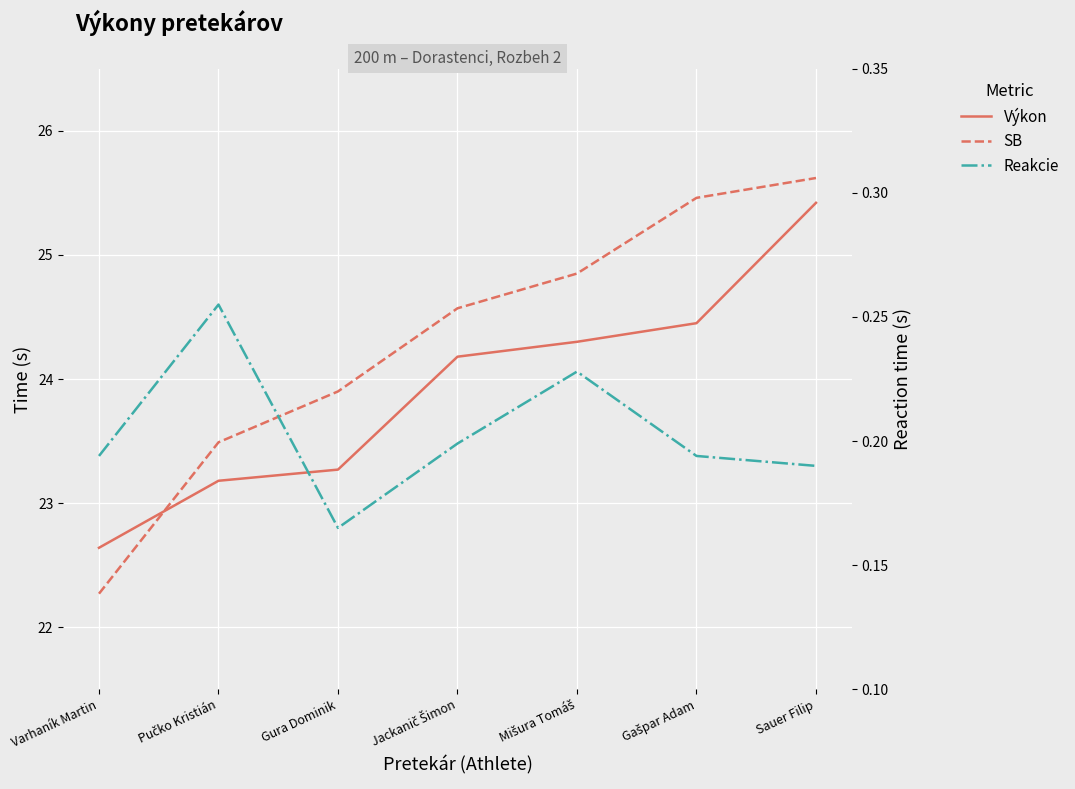

What is the highest value of the Reakcie series?

0.3